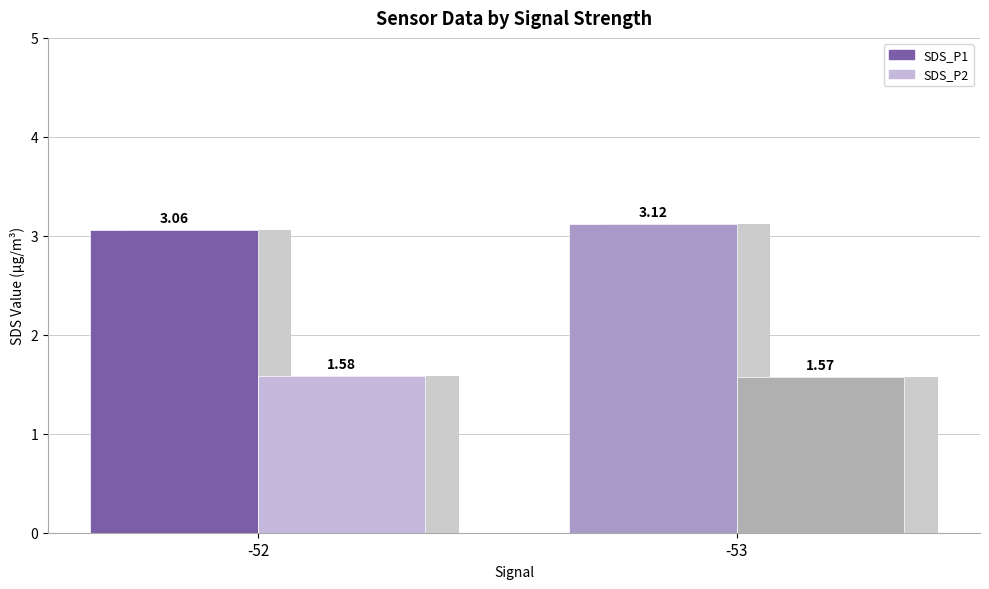

What is the sum of all SDS_P2 values?

3.2